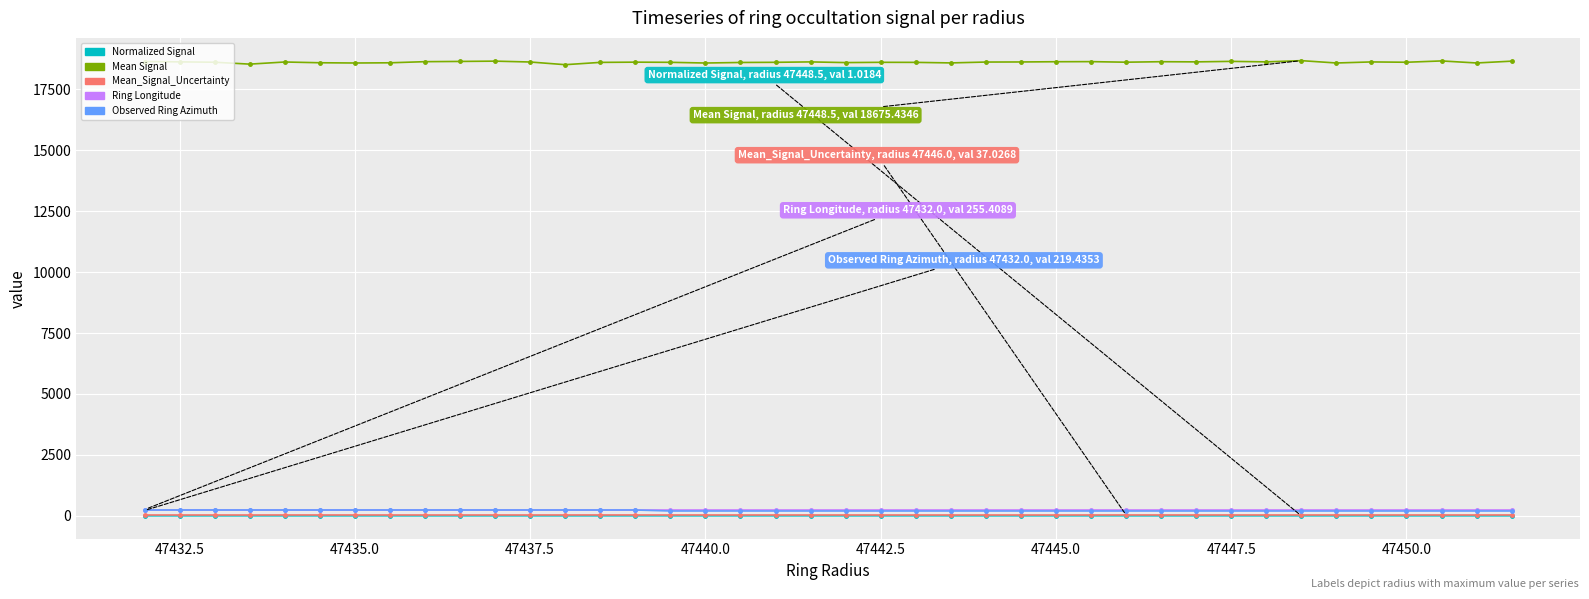

How many values in the Mean Signal series are below 18617?

20